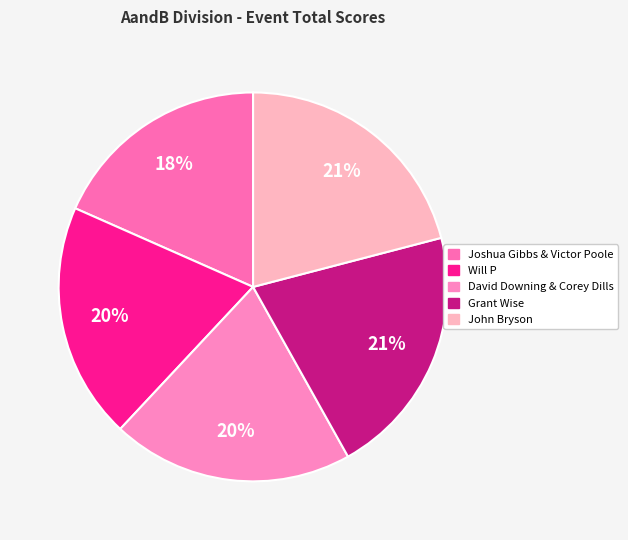

Does Joshua Gibbs & Victor Poole represent more than half of the total?

No